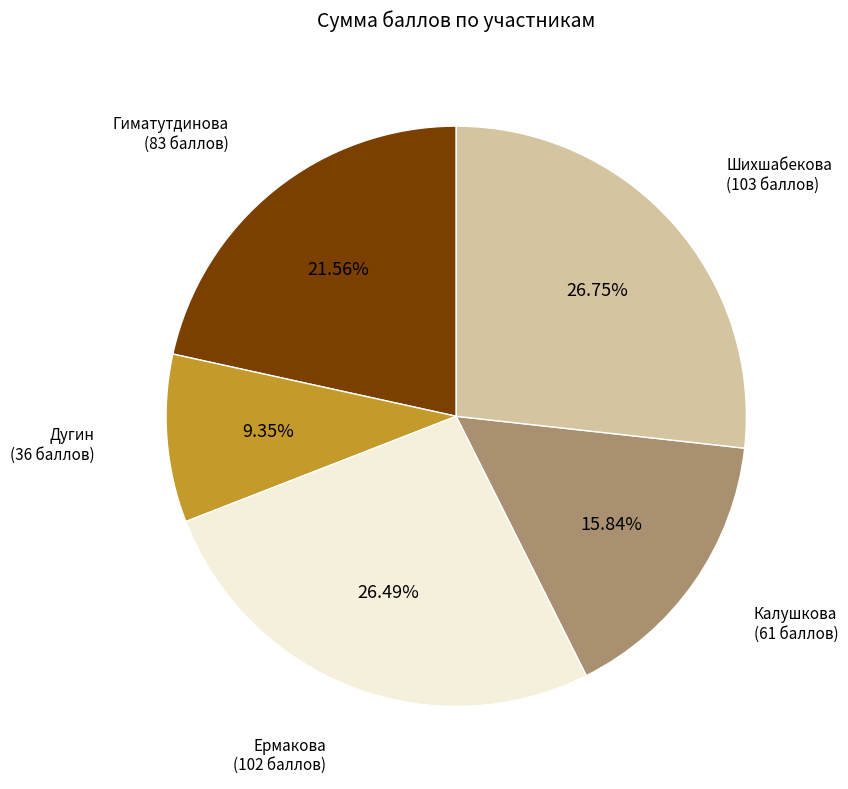

Count the number of slices in the pie.

5